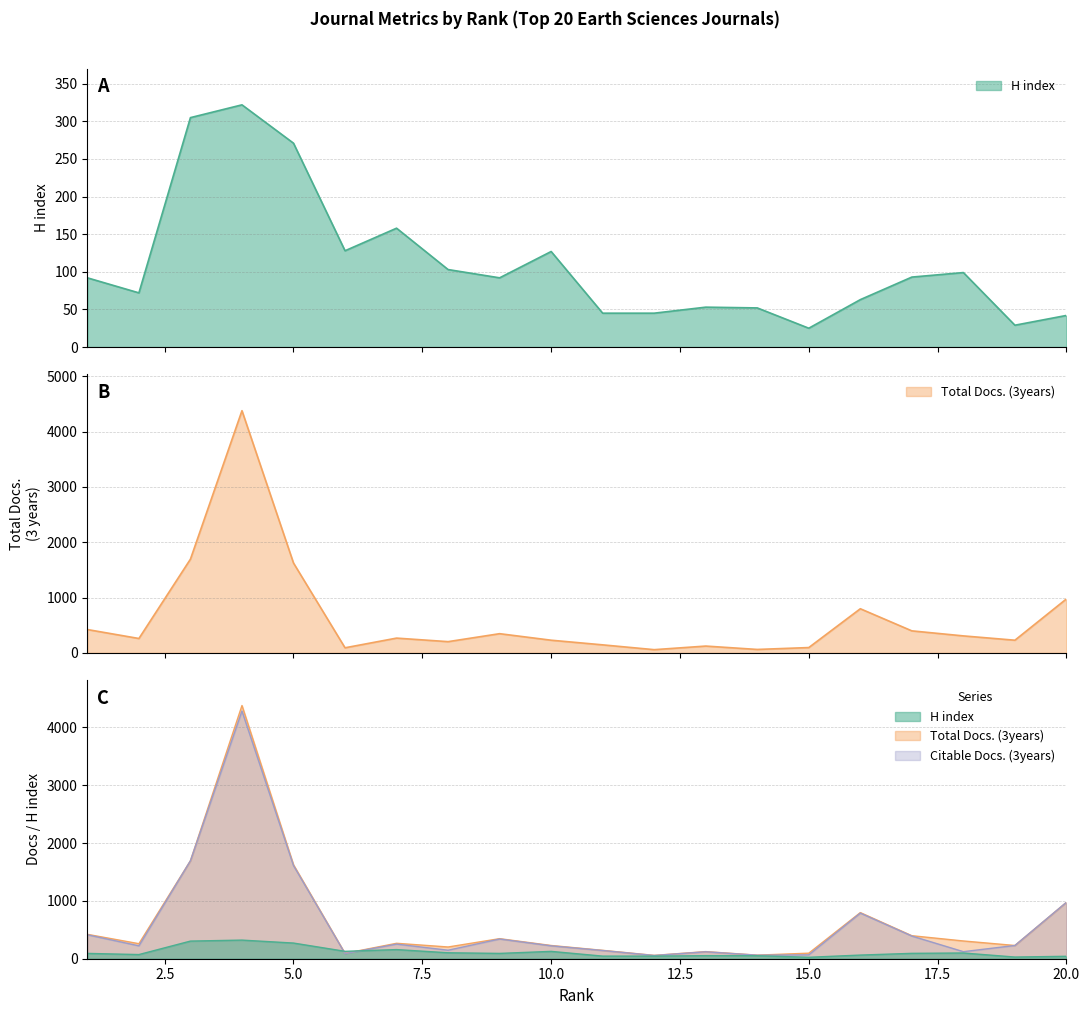

How many lines are shown in the chart?

3